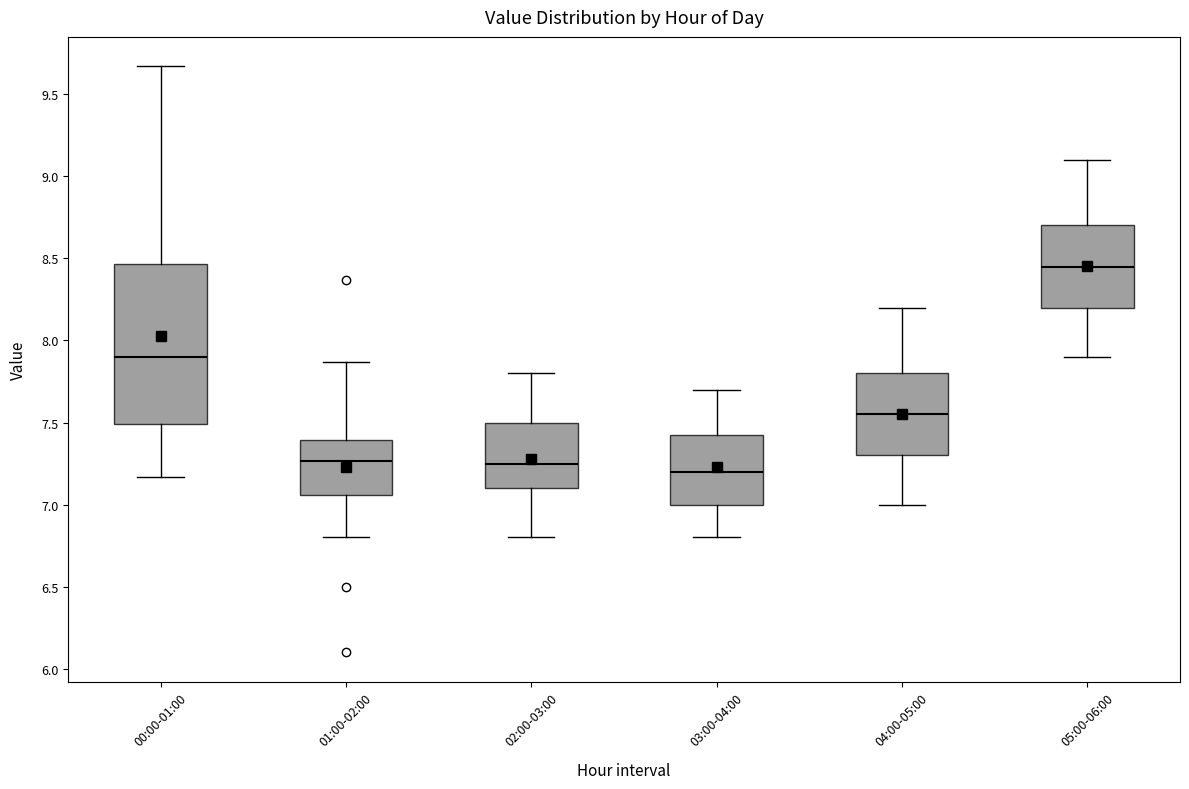

Reading left to right, transcribe this box plot: for each box, give where its median line is, the range the box spans, and where its two whiskers end, as read against the y-axis. The values are not printed on the chart, so give them approximately, as read against the axis.

00:00-01:00: median 7.90, box 7.50 to 8.45, whiskers 7.15 to 9.65
01:00-02:00: median 7.25, box 7.05 to 7.40, whiskers 6.80 to 7.85
02:00-03:00: median 7.25, box 7.10 to 7.50, whiskers 6.80 to 7.80
03:00-04:00: median 7.20, box 7.00 to 7.45, whiskers 6.80 to 7.70
04:00-05:00: median 7.55, box 7.30 to 7.80, whiskers 7.00 to 8.20
05:00-06:00: median 8.45, box 8.20 to 8.70, whiskers 7.90 to 9.10